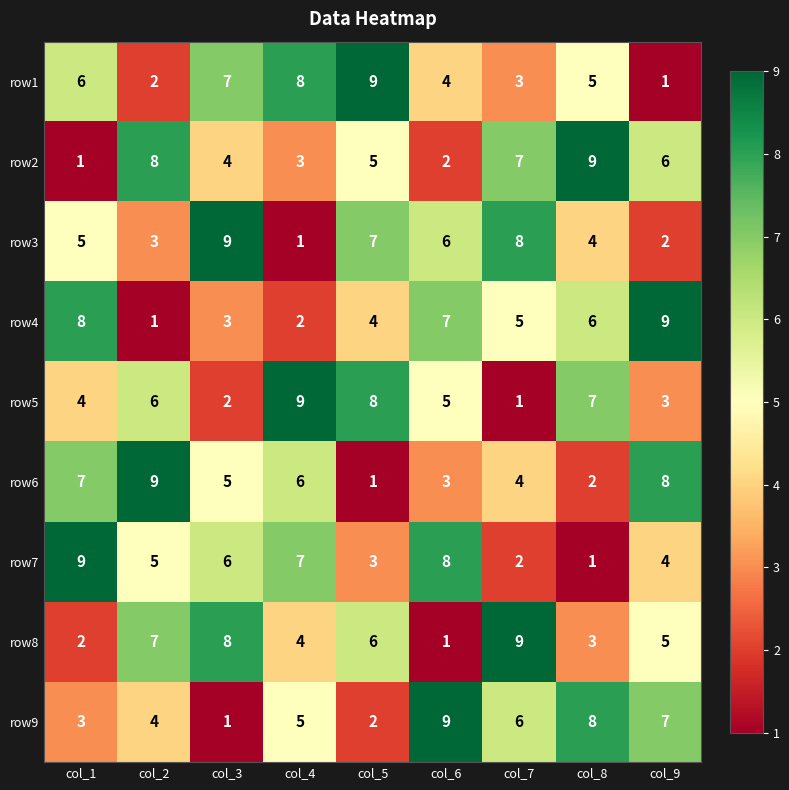

What is the total value across all series at col_9?

45